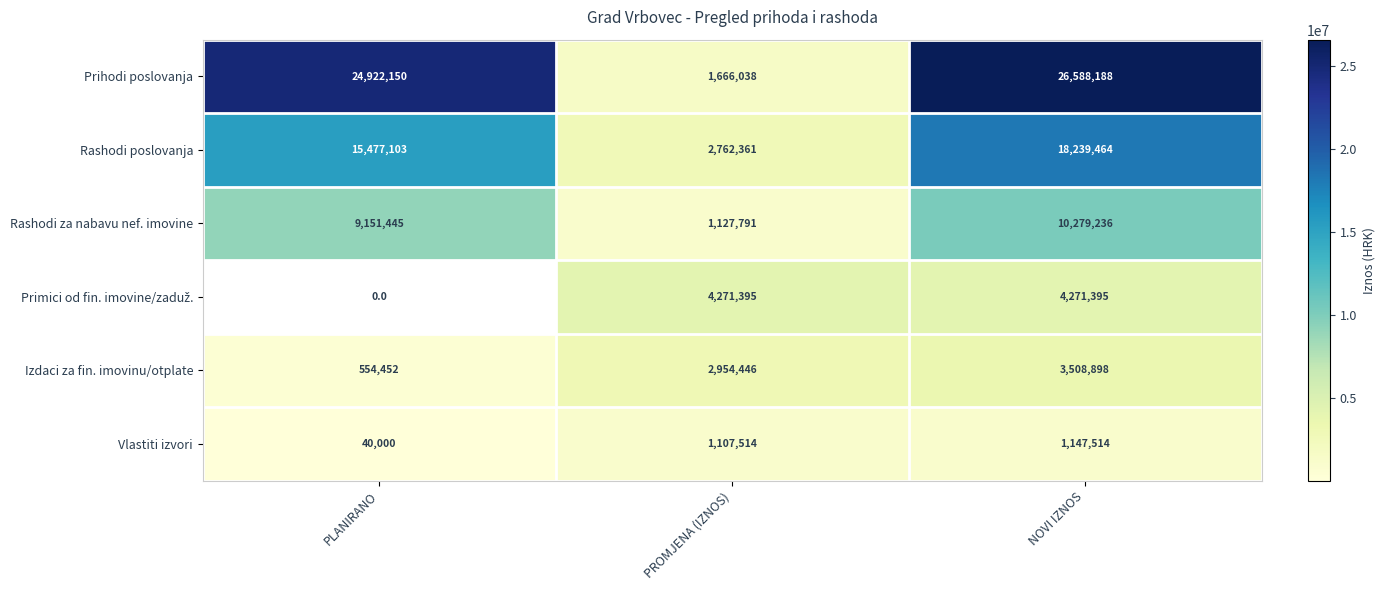

What is the difference between the Rashodi za nabavu nef. imovine values at PROMJENA (IZNOS) and NOVI IZNOS?

9151445